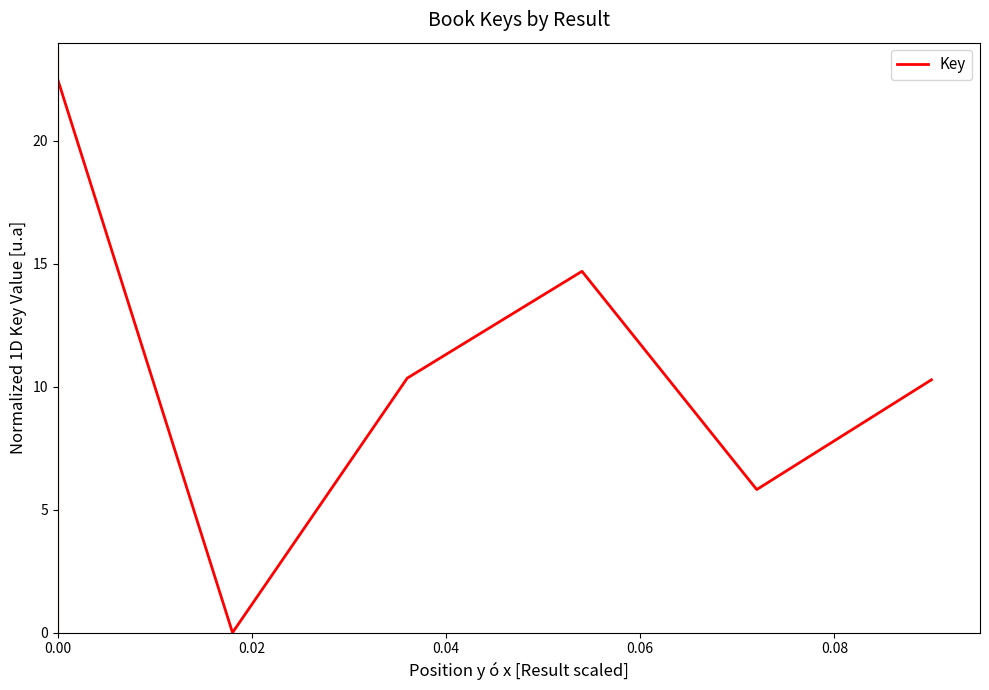

How many interior local peaks (higher than both neighbors) does the data have?

1